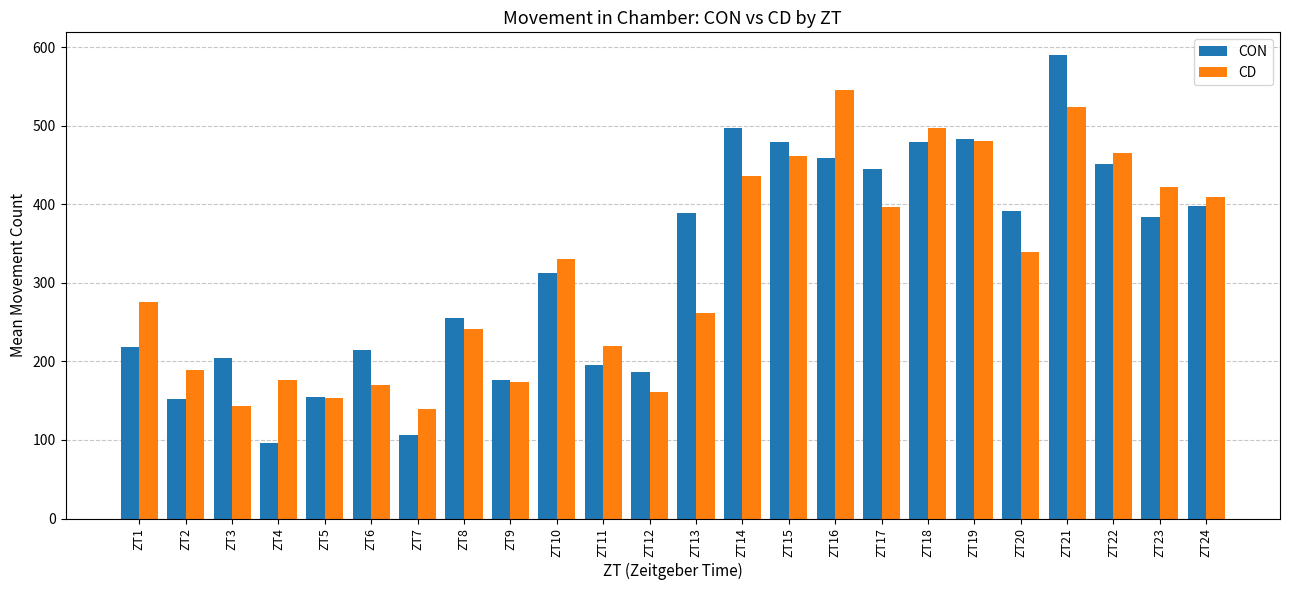

At which category is the sum across all series the highest?

ZT21